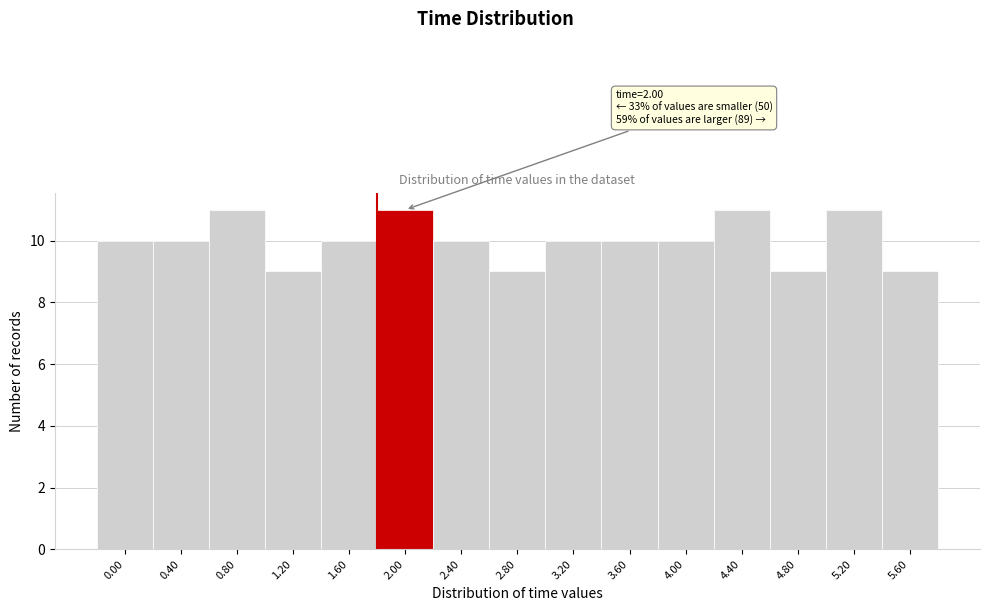

Reading left to right, what are all the values shown in this chart?

0.00=10	0.40=10	0.80=11	1.20=9	1.60=10	2.00=11	2.40=10	2.80=9	3.20=10	3.60=10	4.00=10	4.40=11	4.80=9	5.20=11	5.60=9